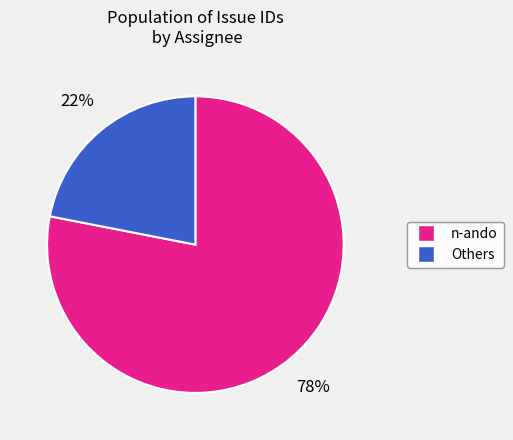

To the nearest percent, what is the average slice percentage?

50%